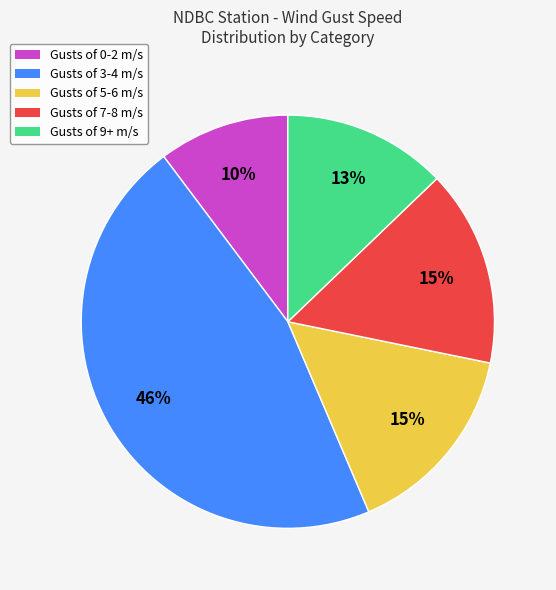

Does any single category account for the majority?

No